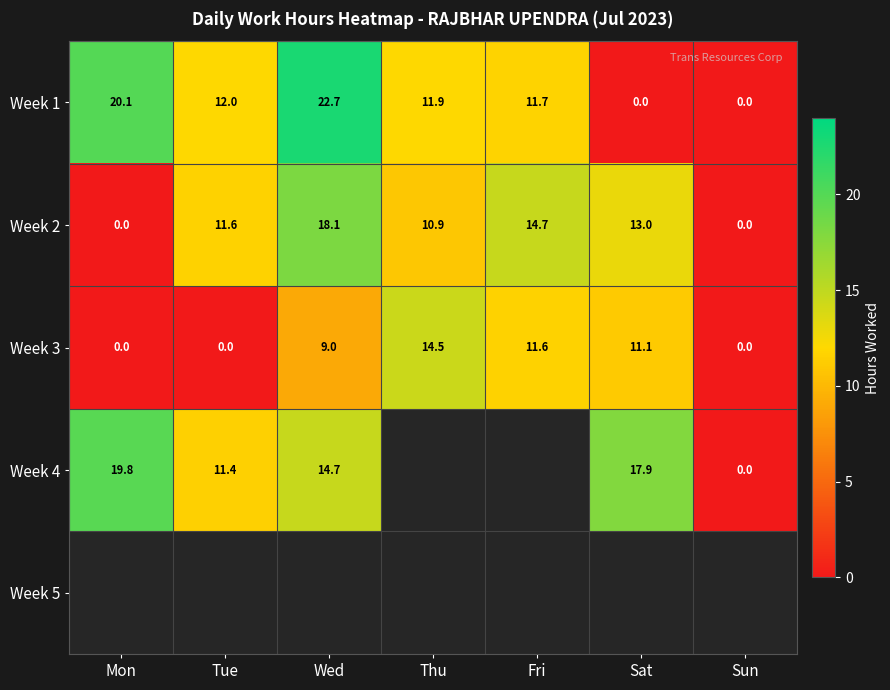

At which label is Week 3 closest to 7?

Wed